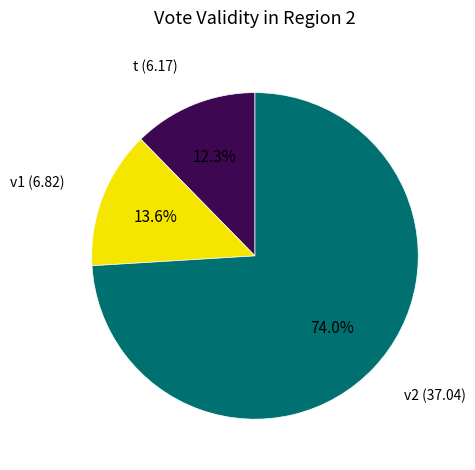

Is there any slice that represents more than half of the pie?

Yes